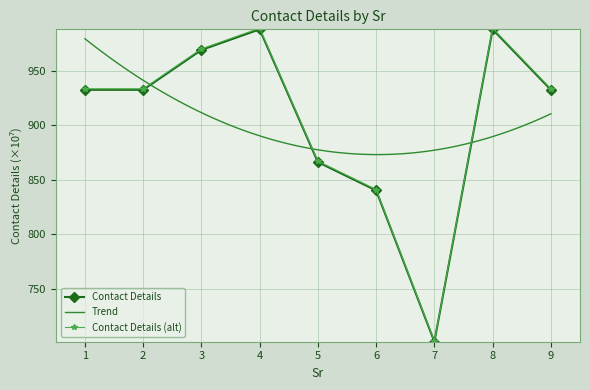

What is the lowest value of the Contact Details (alt) series?

702.0